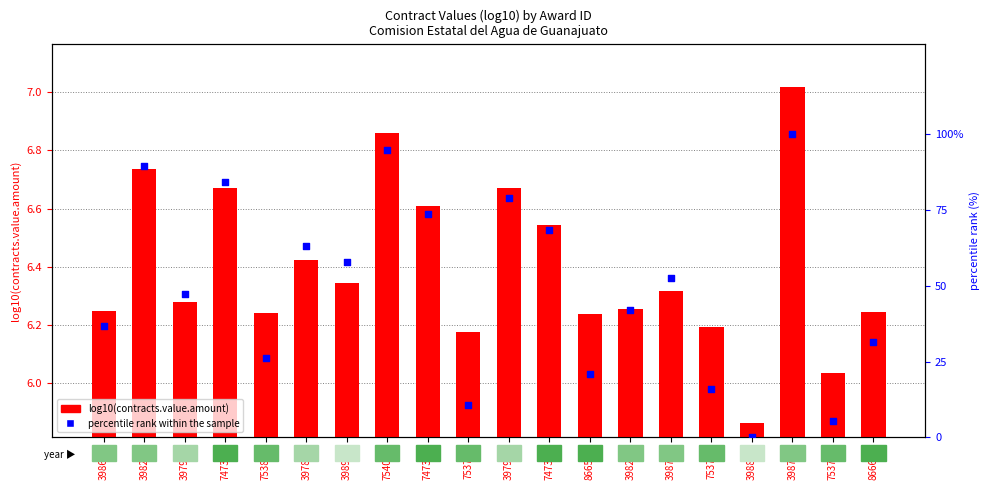

Which series has the widest spread of Y values?

percentile rank within the sample